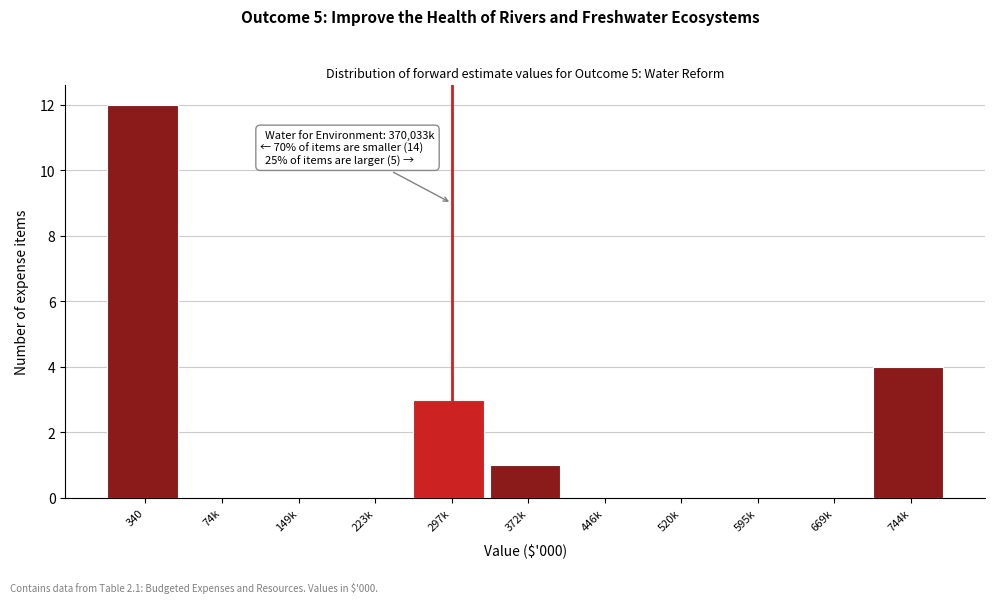

Reading left to right, list all the values displayed in this chart.

340=12	74k=0	149k=0	223k=0	297k=3	372k=1	446k=0	520k=0	595k=0	669k=0	744k=4